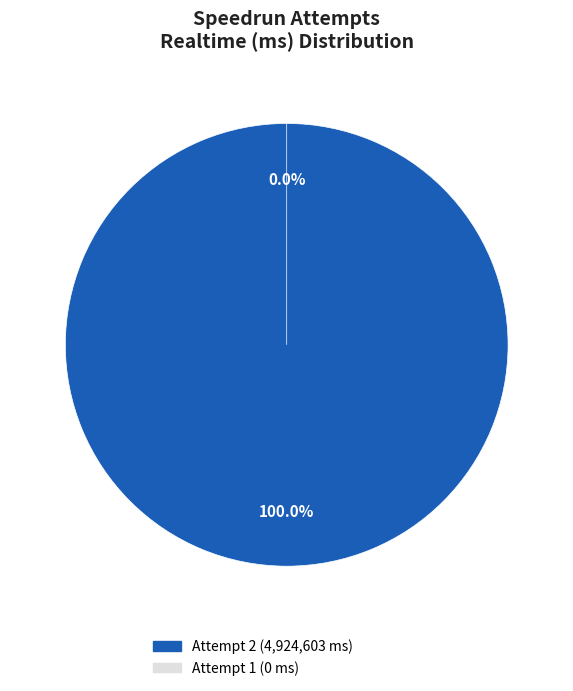

Which category has the biggest portion of the pie?

2